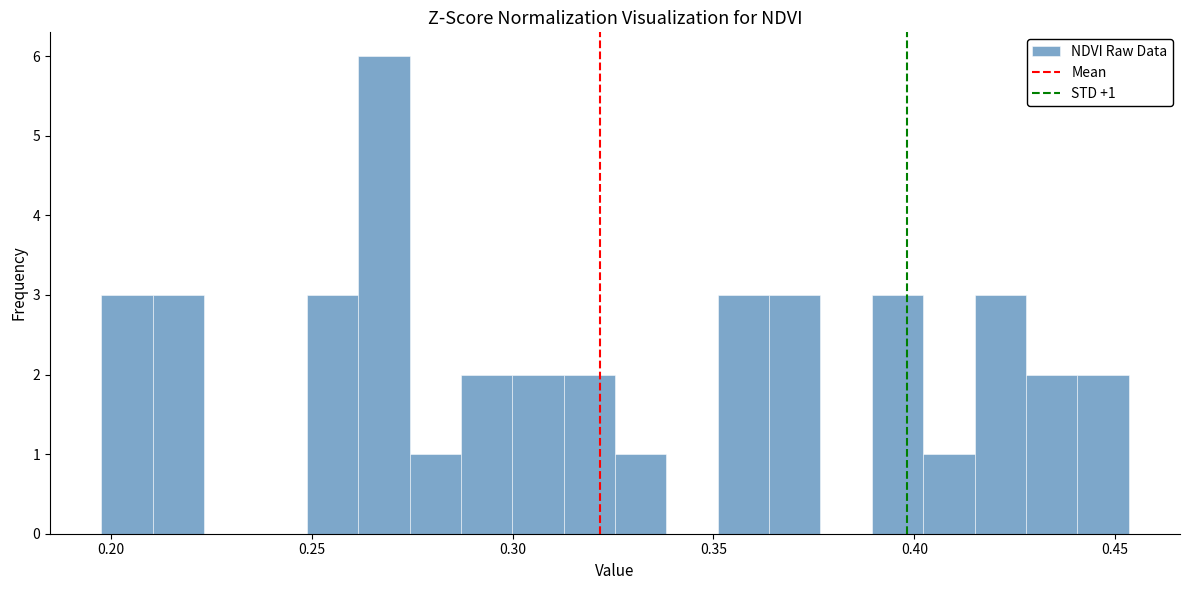

Read against the x-axis, roughly where is the centre of the tallest bar?

0.270